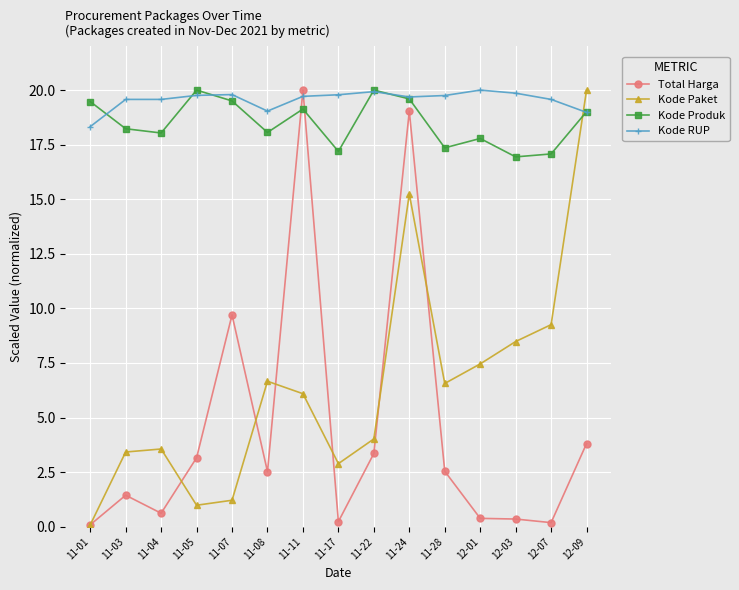

Rank the series at 11-28 from highest to lowest value.

Kode RUP, Kode Produk, Kode Paket, Total Harga